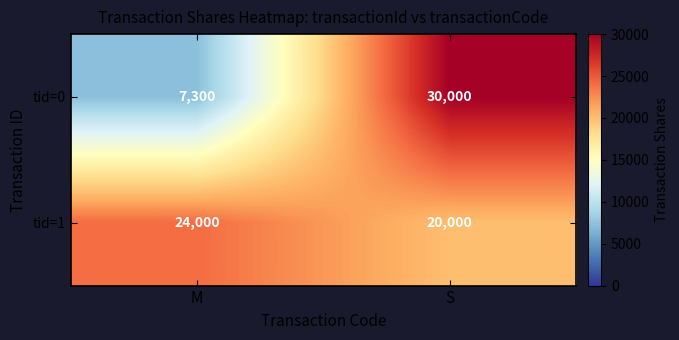

Rank the series at S from lowest to highest value.

tid=1, tid=0